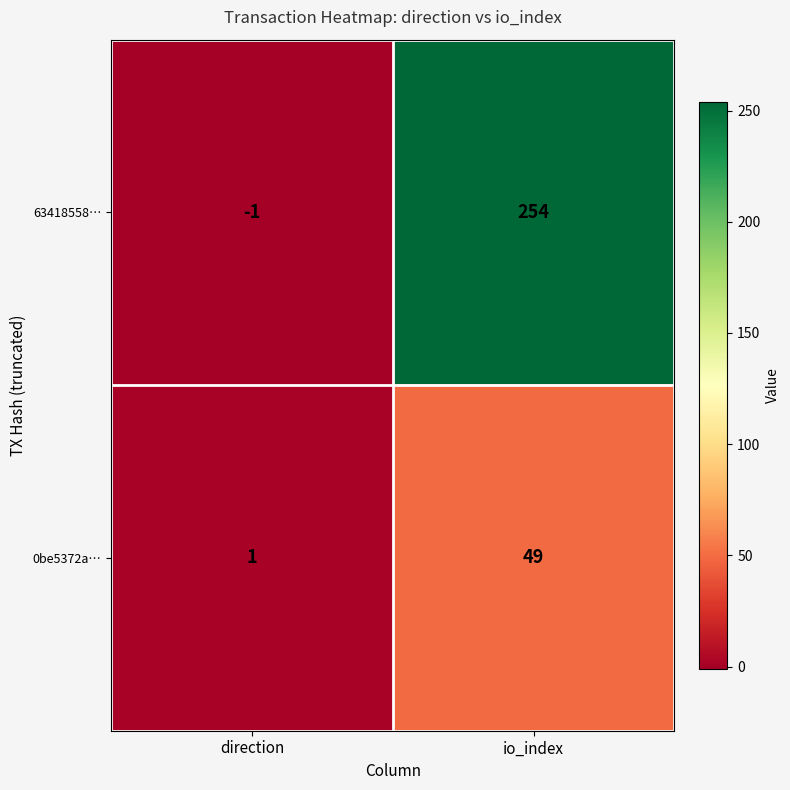

Rank the categories by 0be5372a… value from highest to lowest.

io_index, direction